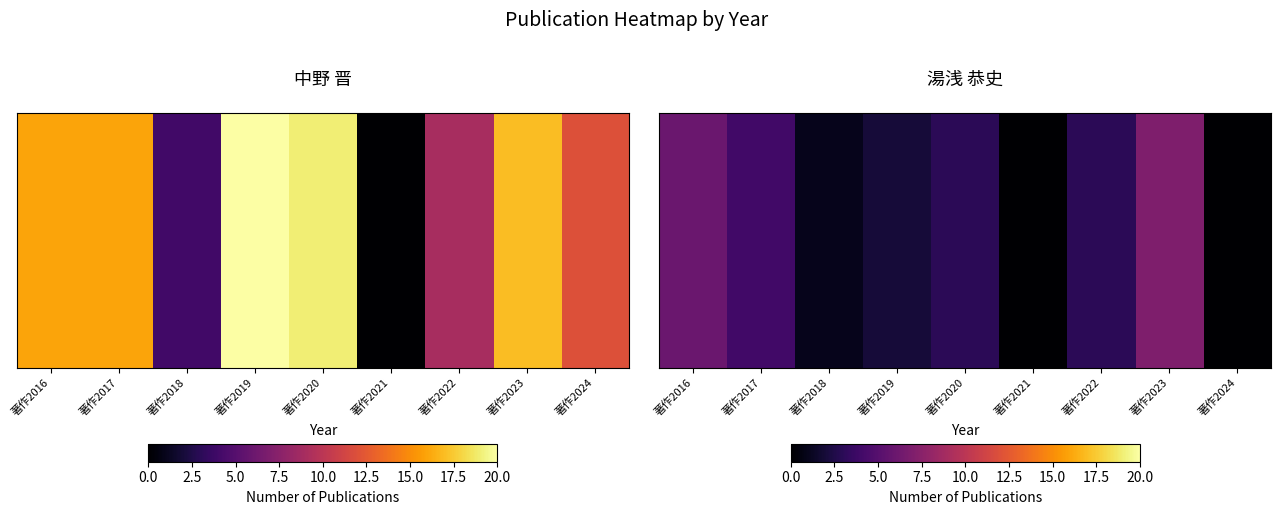

How many categories are shown in the chart?

9